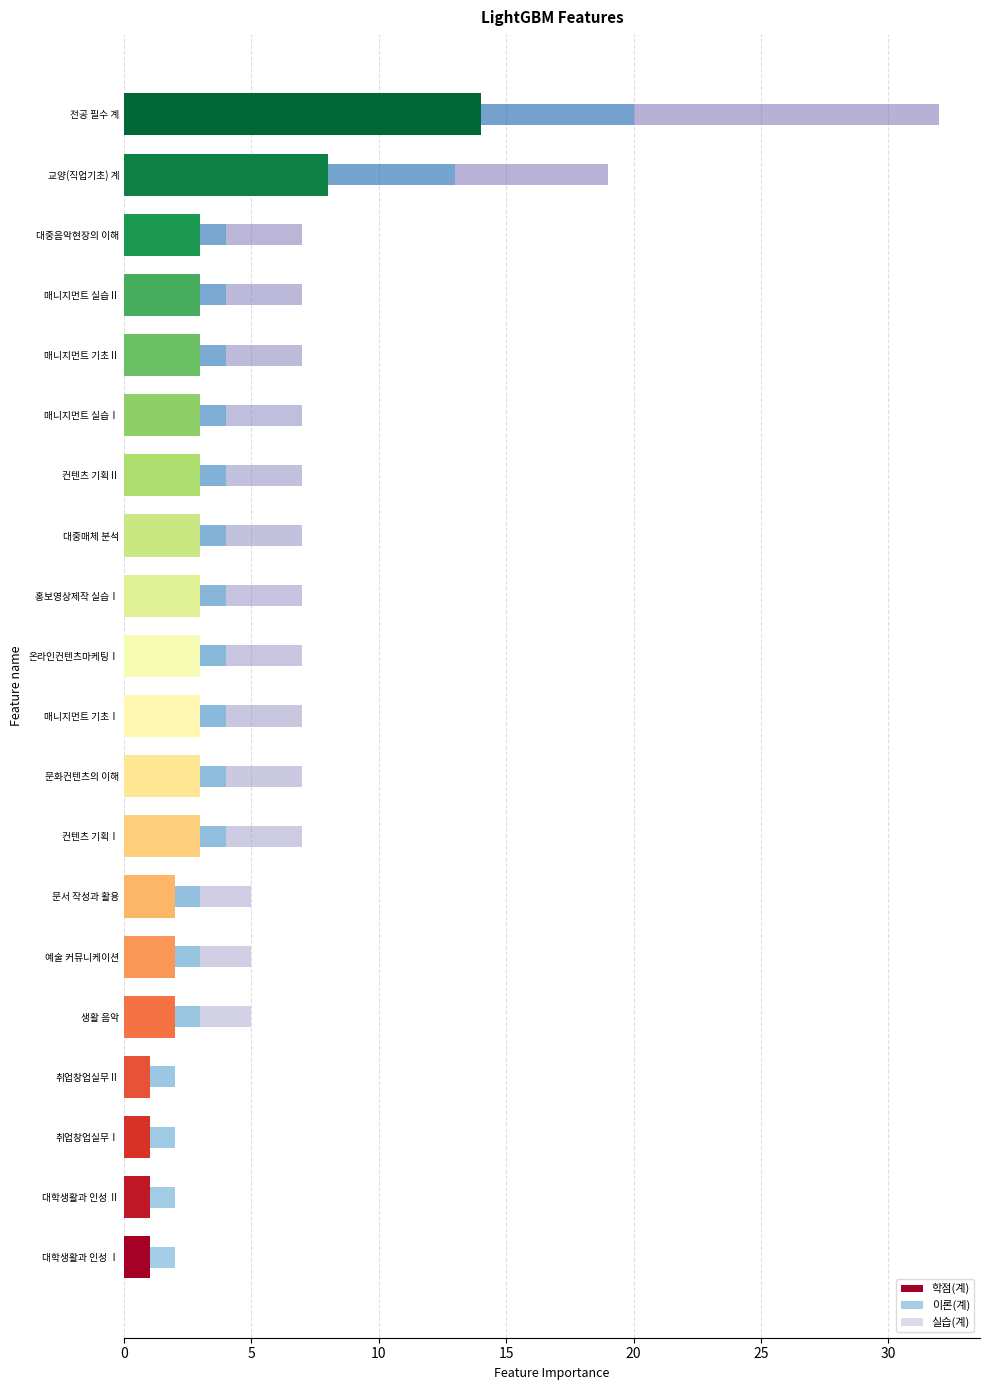

What is the total value across all series at 매니지먼트 기초Ⅱ?

7